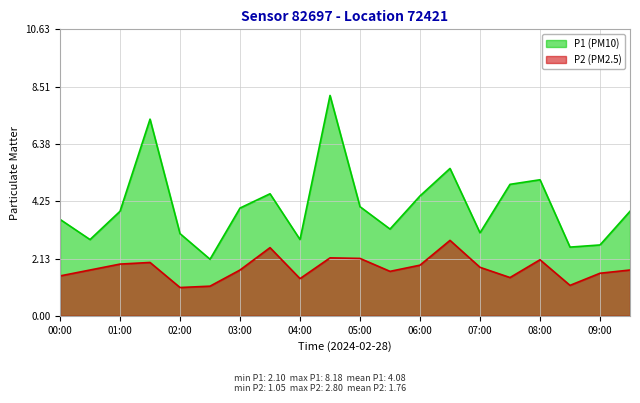

How many lines are shown in the chart?

2